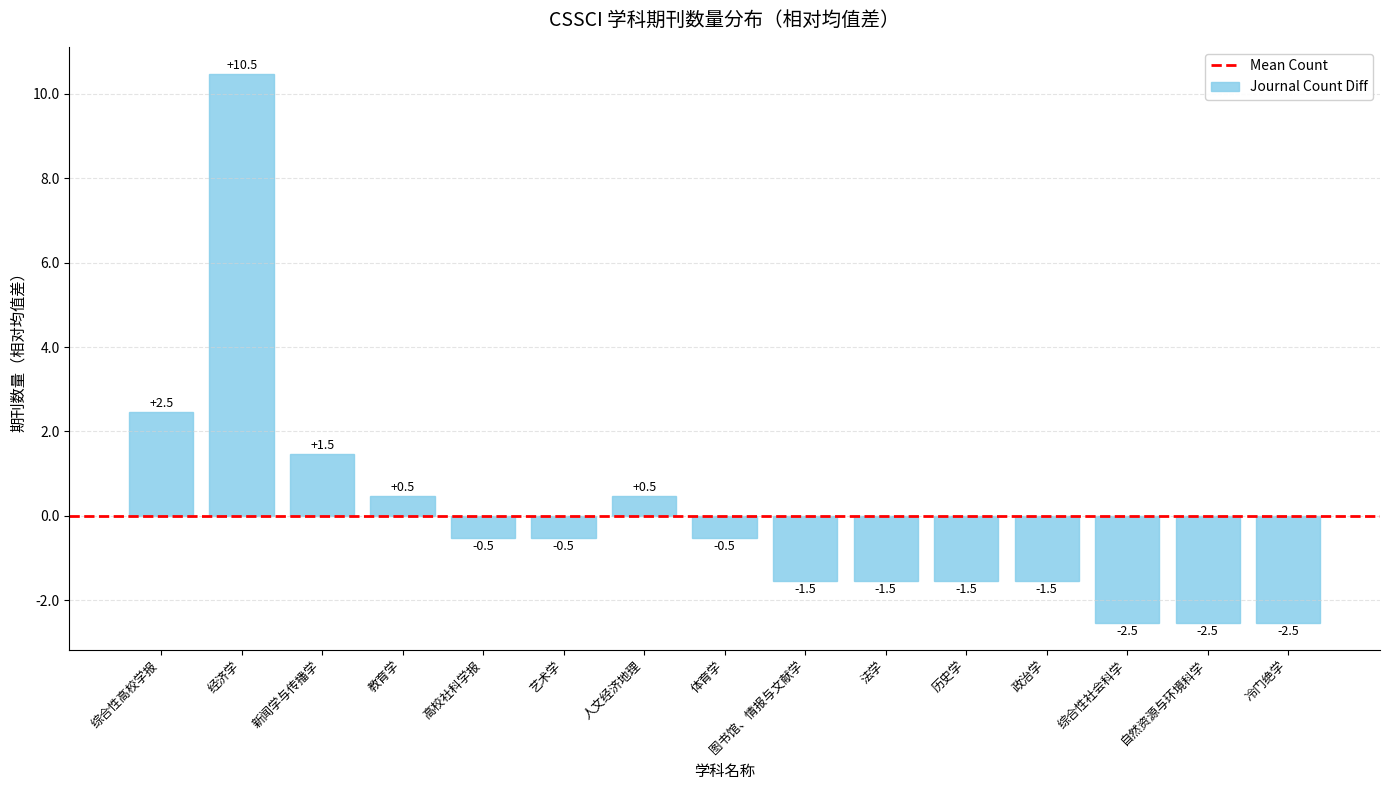

What is the difference between the maximum and minimum values?

13.0